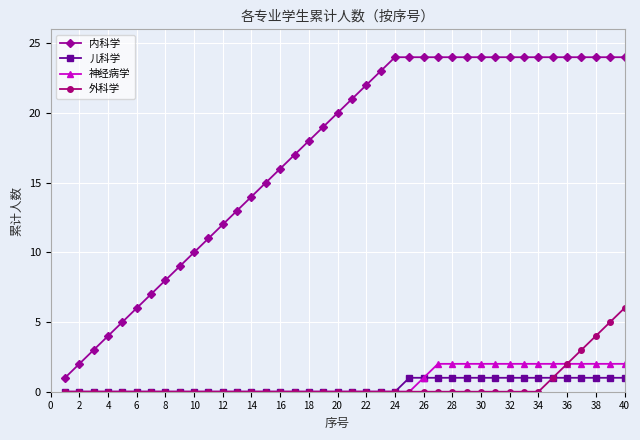

What is the difference between the maximum and second lowest values in the 内科学 series?

22